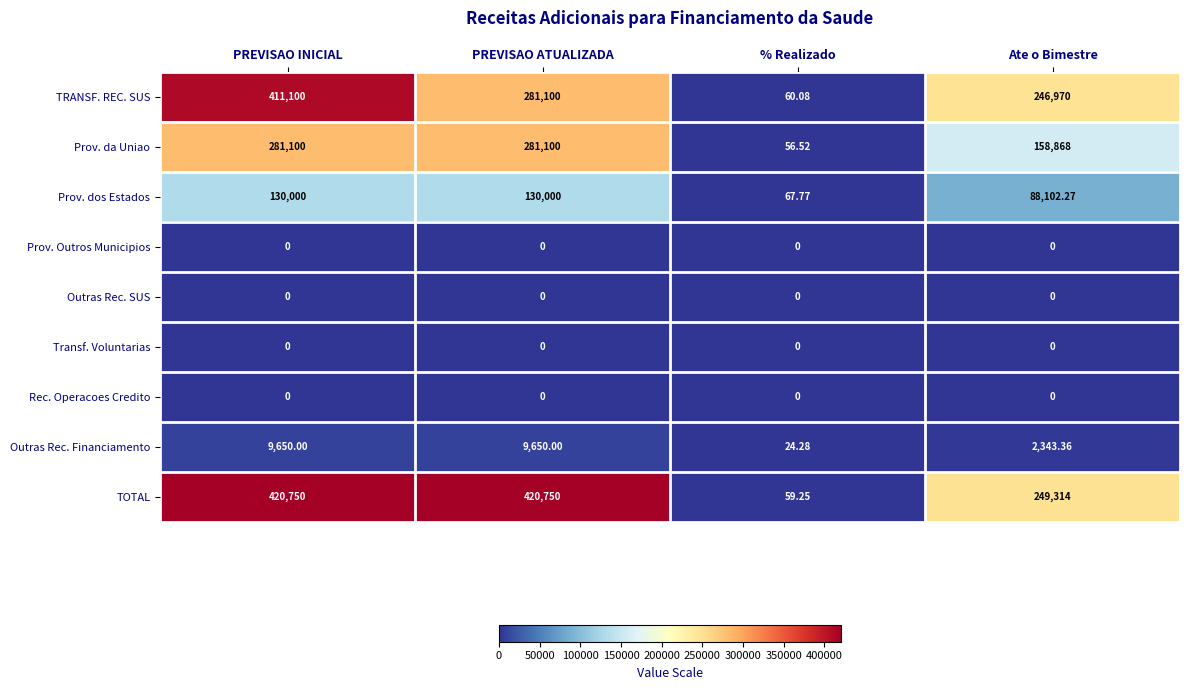

Which category has the lowest value in the Prov. dos Estados series?

% Realizado